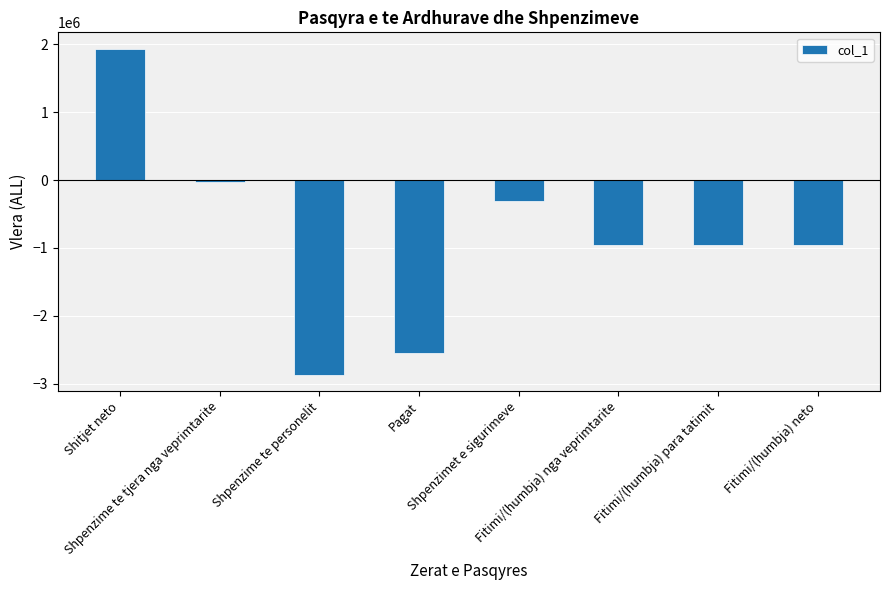

Reading right to left, list all the values displayed in this chart.

Fitimi/(humbja) neto=-955950	Fitimi/(humbja) para tatimit=-955950	Fitimi/(humbja) nga veprimtarite=-955950	Shpenzimet e sigurimeve=-315668	Pagat=-2548849	Shpenzime te personelit=-2864517	Shpenzime te tjera nga veprimtarite=-26189	Shitjet neto=1934756